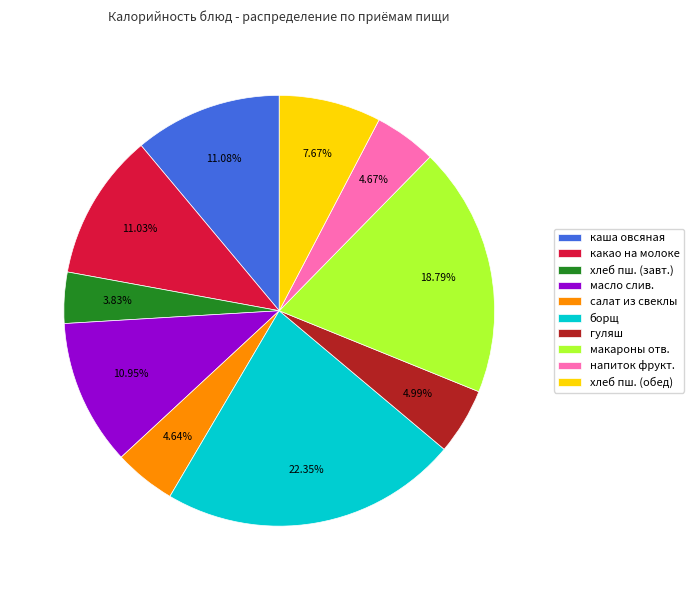

Is there any slice that represents more than half of the pie?

No